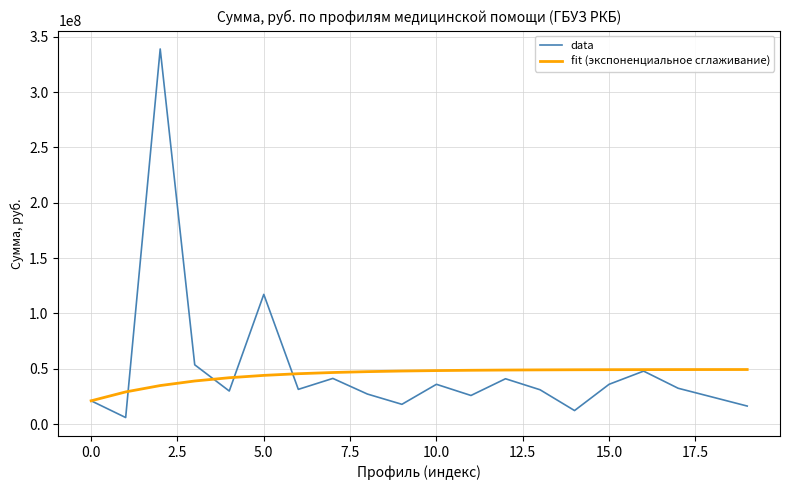

List the series in order of their peak value, highest first.

data, fit (экспоненциальное сглаживание)